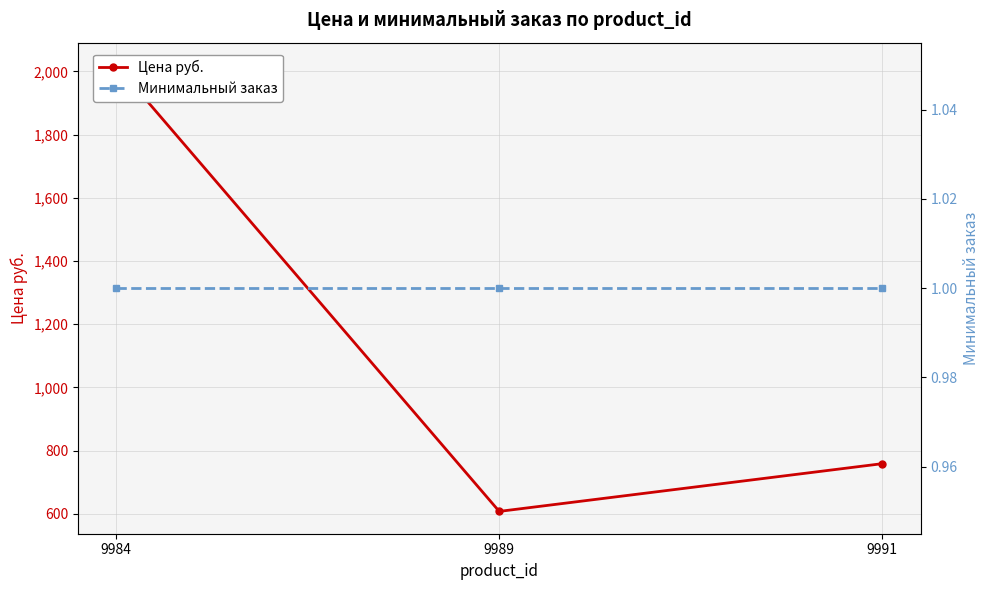

At which category is the sum across all series the highest?

9984